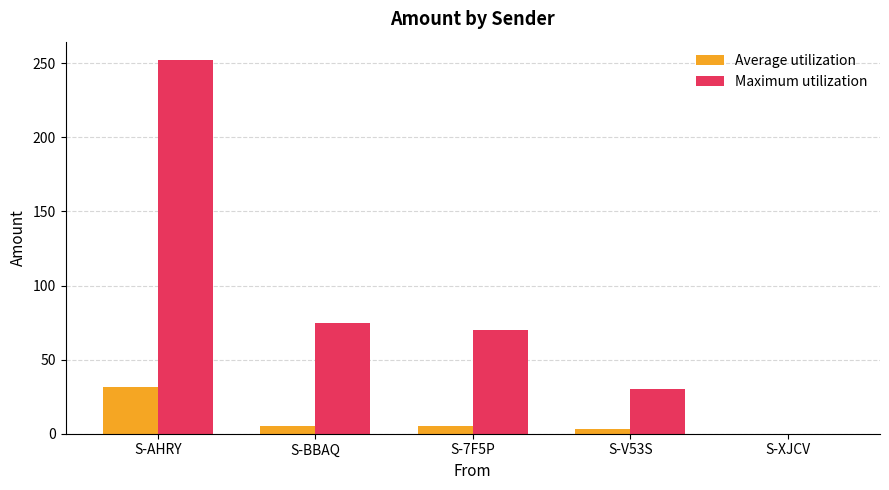

Reading right to left, transcribe all the data shown in this chart.

Average utilization: 0.0	3.0	5.0	5.0	31.5
Maximum utilization: 0.0	30.0	70.0	75.0	252.0